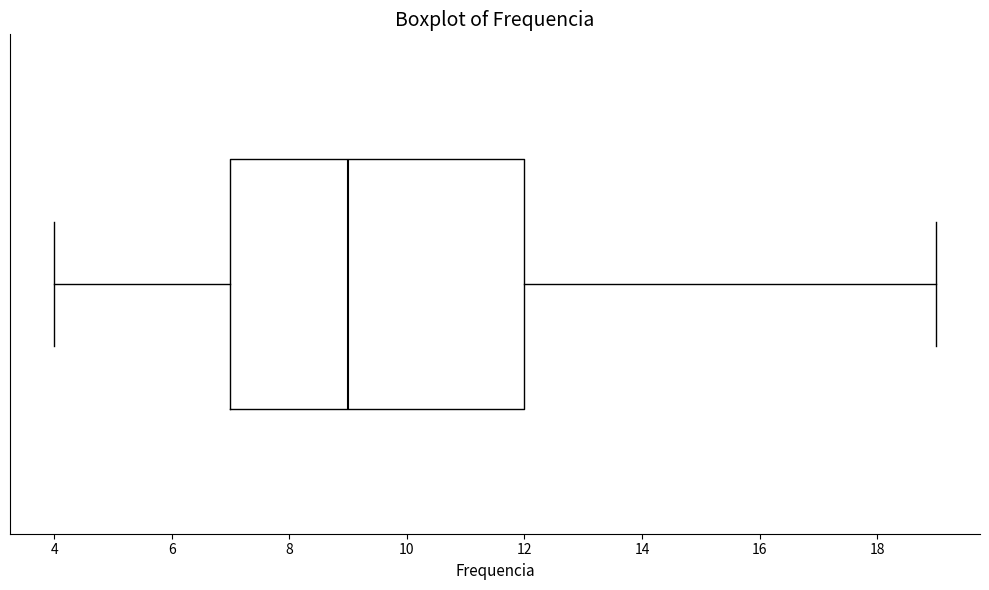

Read this box plot against the x-axis: the position of the median line, the range covered by the box, and the ends of both whiskers. The values are not printed on the chart, so give them approximately, as read against the axis.

median 9, box 7 to 12, whiskers 4 to 19